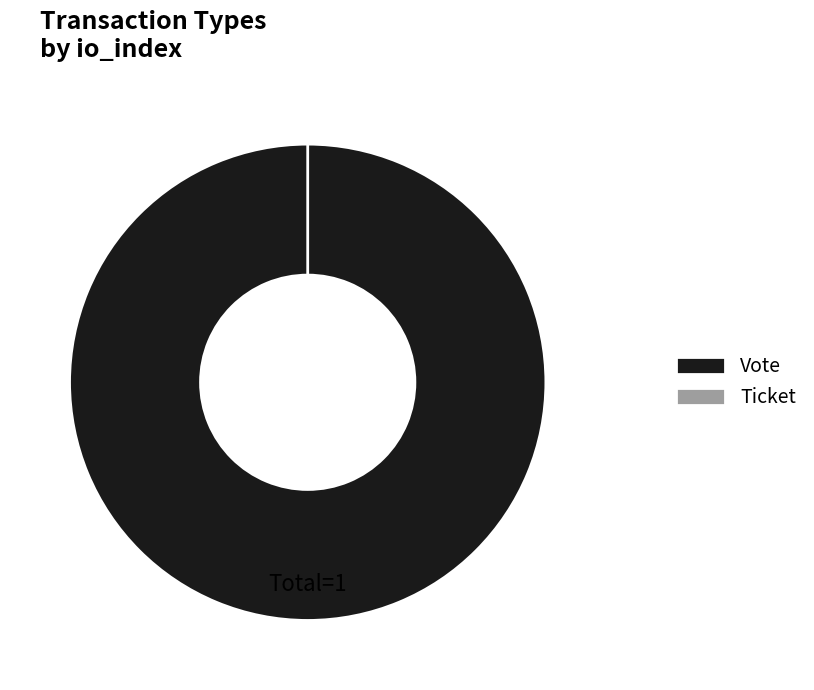

Does Ticket (io_index=0) account for over 50% of the chart?

No